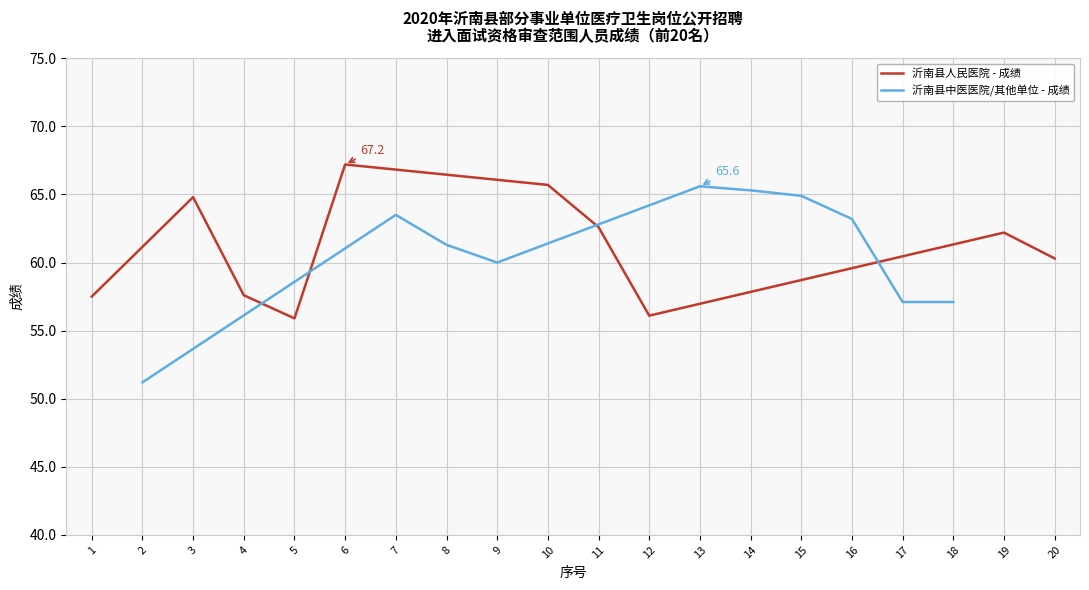

What is the maximum value for 沂南县人民医院 - 成绩?

67.2